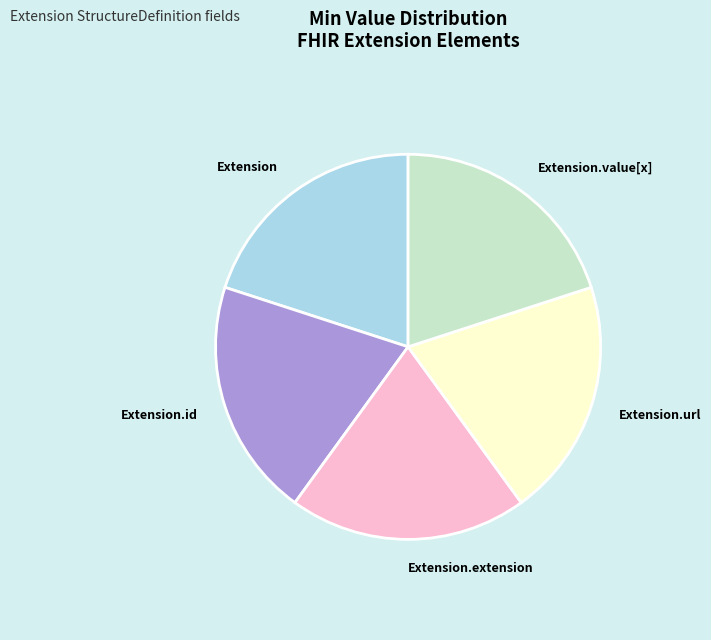

Combined, do Extension.id and Extension.extension account for over 50%?

No